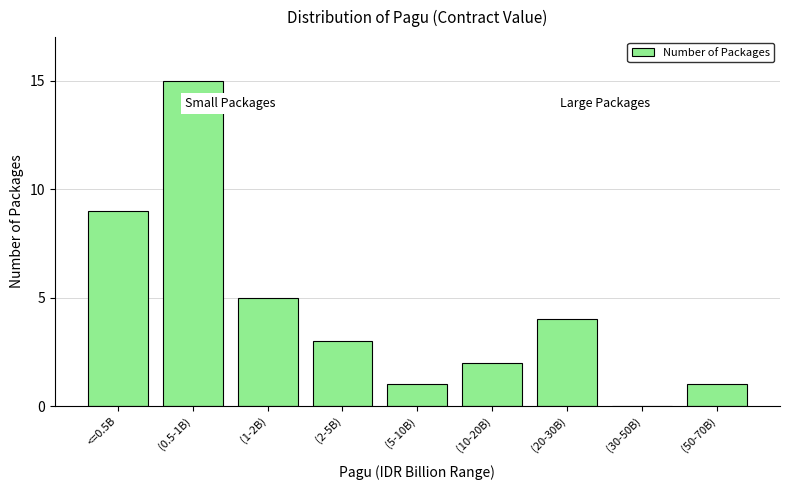

Reading right to left, list all the values displayed in this chart.

(50-70B)=1	(30-50B)=0	(20-30B)=4	(10-20B)=2	(5-10B)=1	(2-5B)=3	(1-2B)=5	(0.5-1B)=15	<=0.5B=9